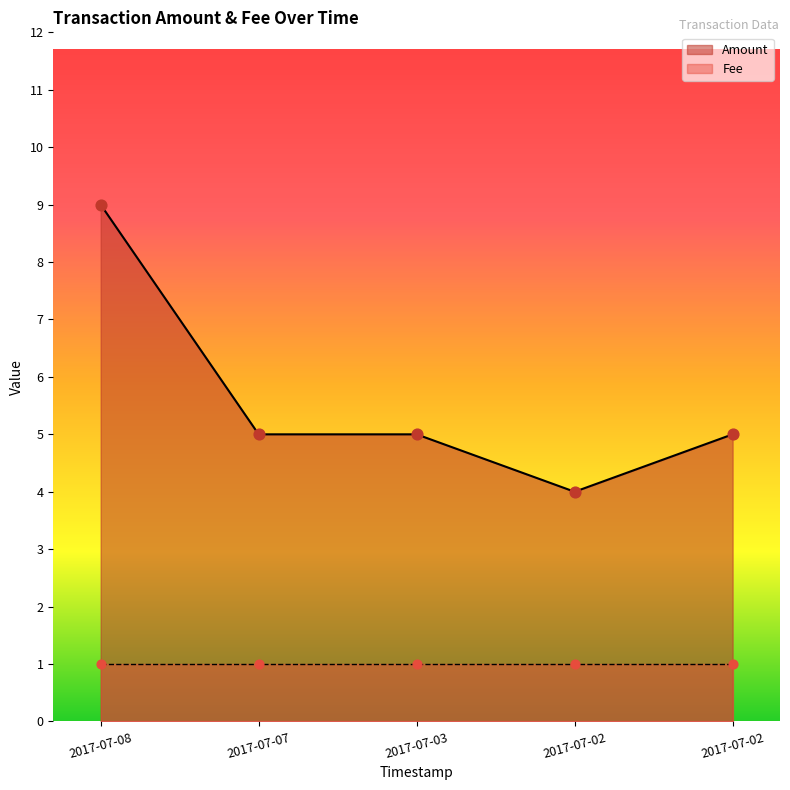

Between 2017-07-02 and 2017-07-03, which is larger?

2017-07-03